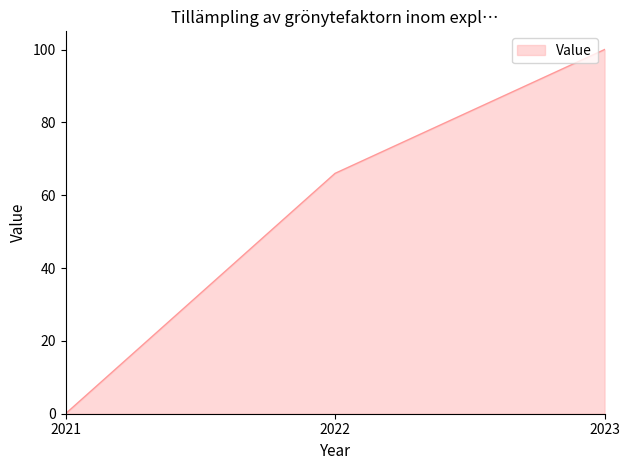

How many categories are shown in the chart?

3